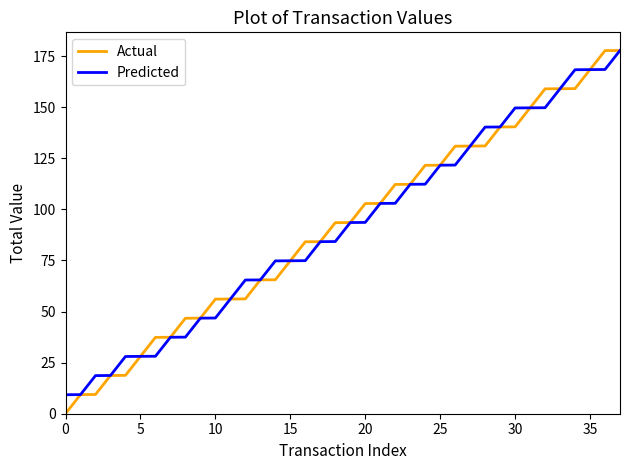

Which series has the largest range (max minus min)?

Actual